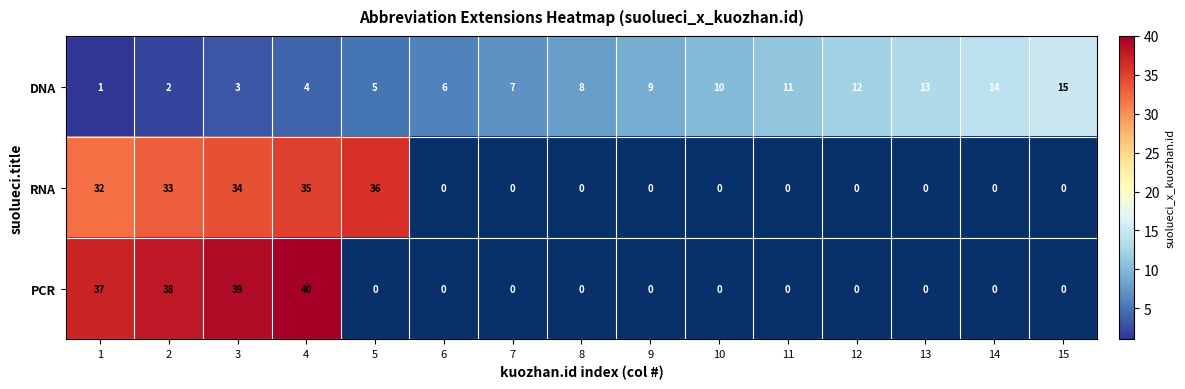

True or false: PCR has a value of 0 at 9.

True